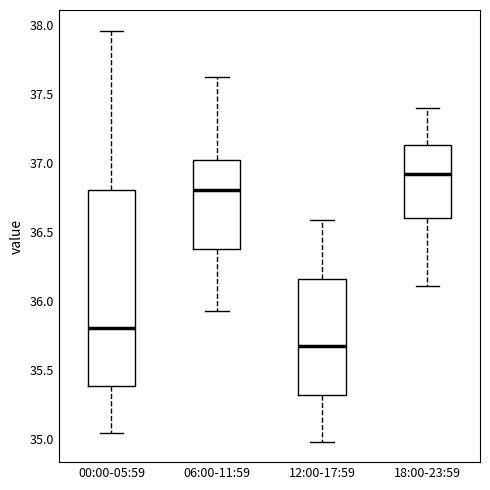

Which box is the tallest, from its lower edge to its upper edge?

00:00-05:59